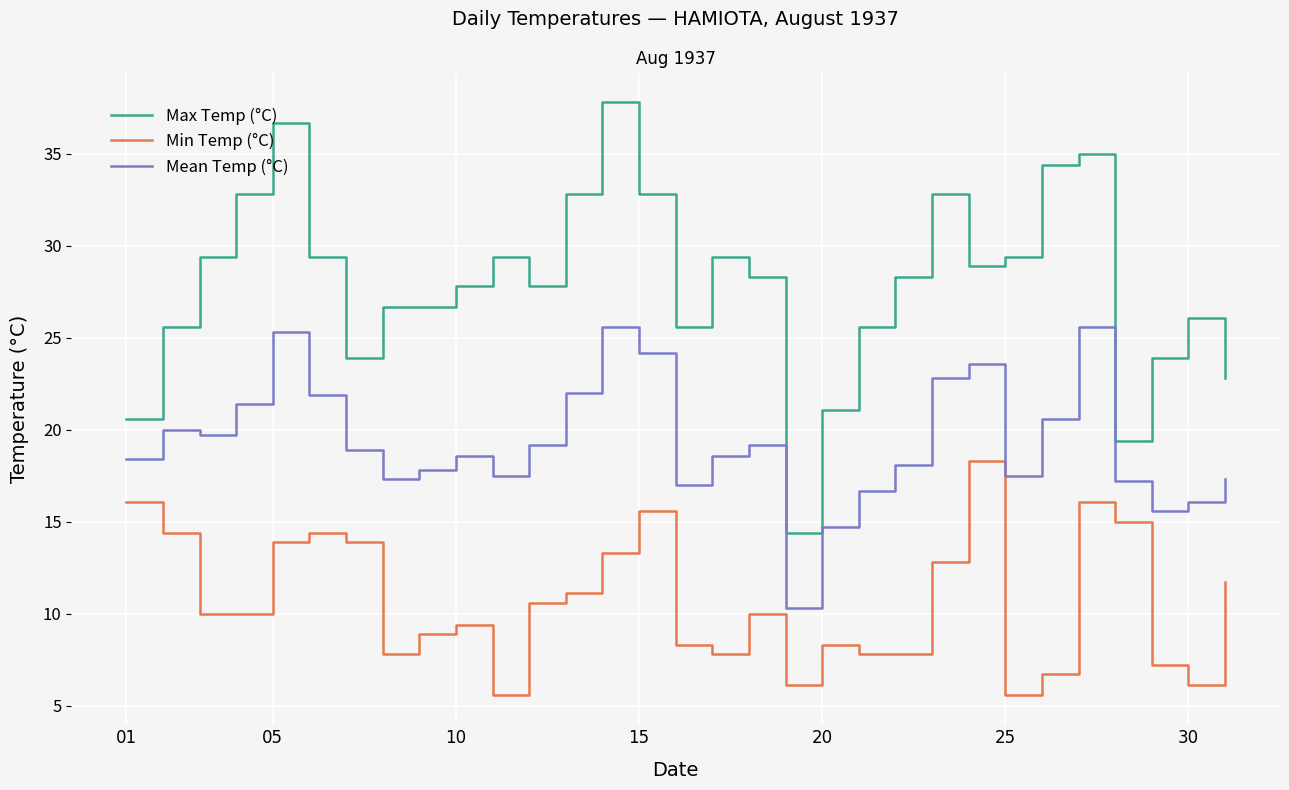

At which label does Min Temp (°C) first exceed 10?

01